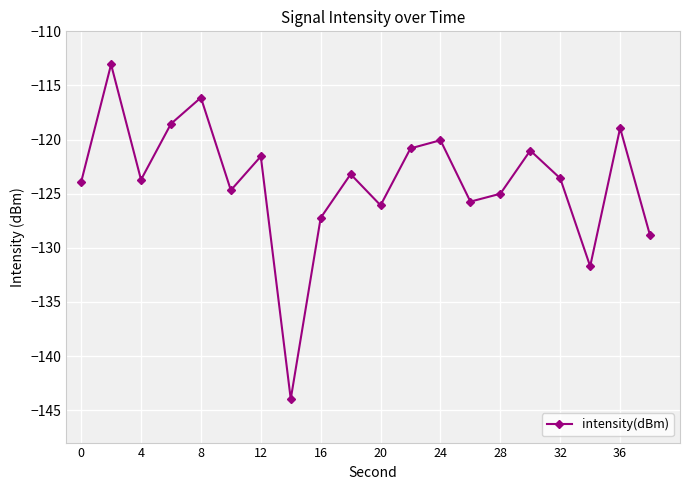

How many interior local valleys (lower than both neighbors) does the data have?

6